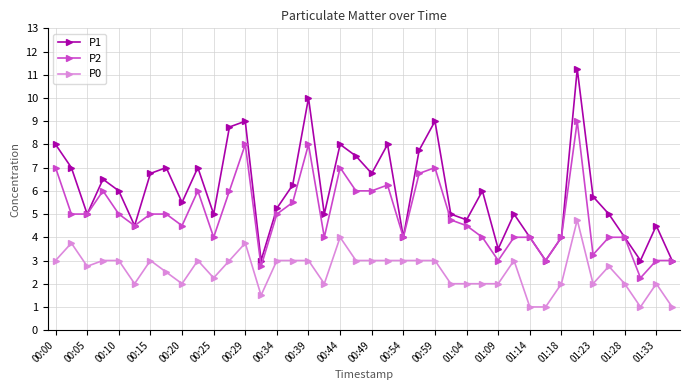

Rank the series by their maximum value, from lowest to highest.

P0, P2, P1